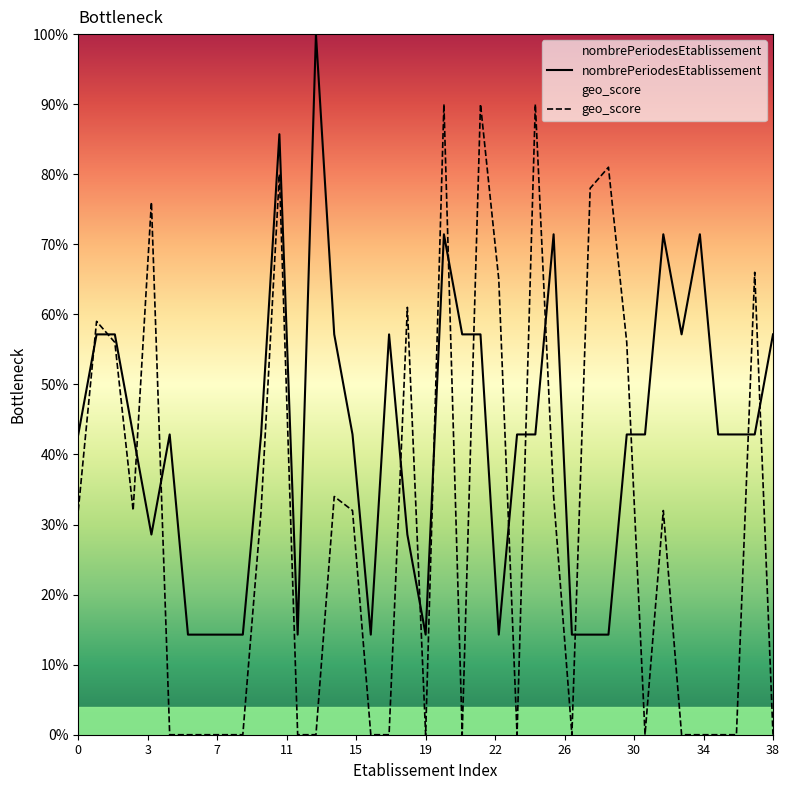

True or false: nombrePeriodesEtablissement and geo_score cross at least once.

True